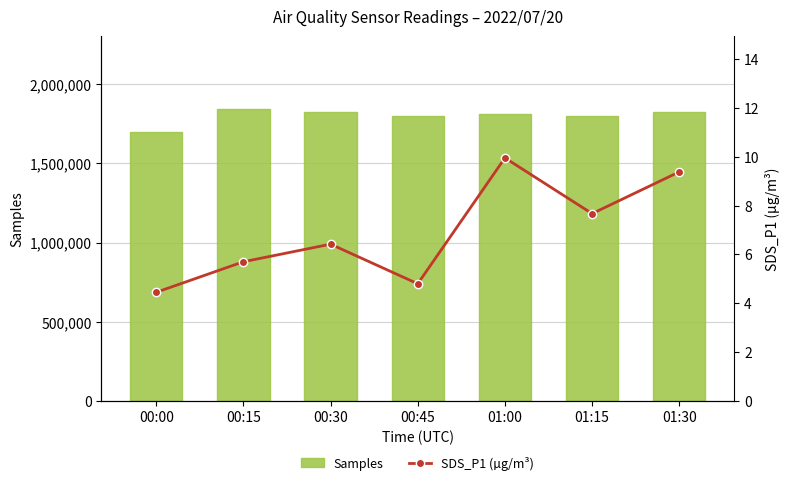

Reading right to left, extract all data points from this chart.

Samples: 1824244.0	1800892.0	1813816.0	1802428.0	1823349.0	1842299.0	1701167.0
SDS_P1 (µg/m³): 9.4	7.7	9.9	4.8	6.4	5.7	4.5